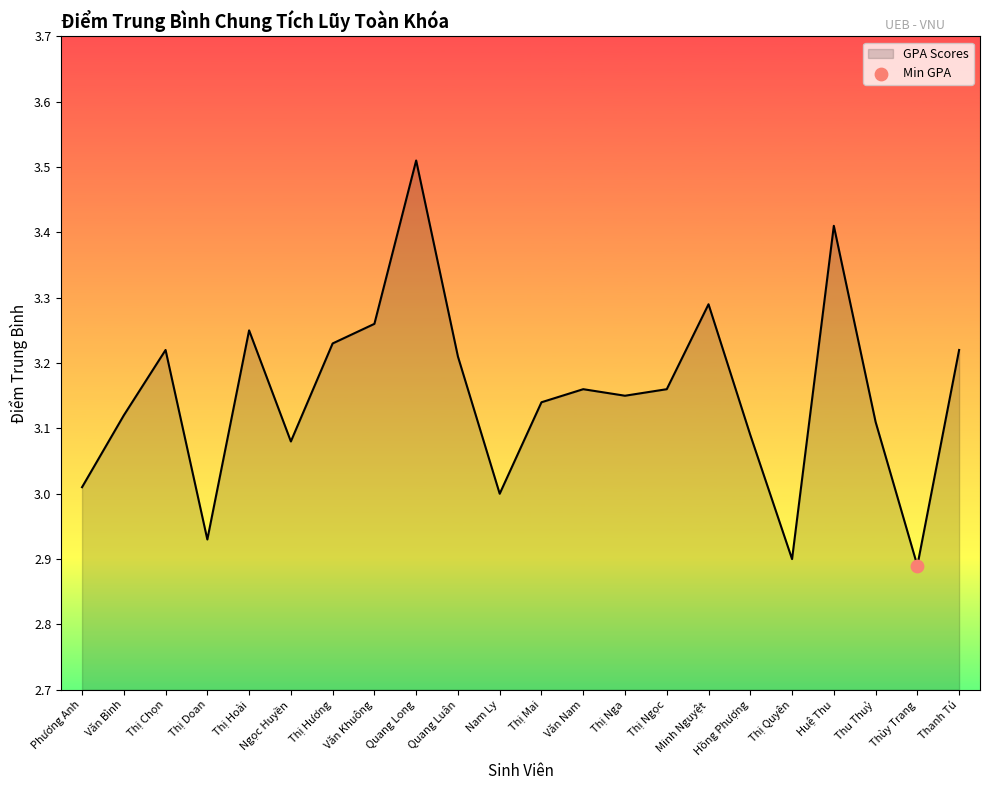

Which has a higher value, Văn Khuông or Thị Doan?

Văn Khuông